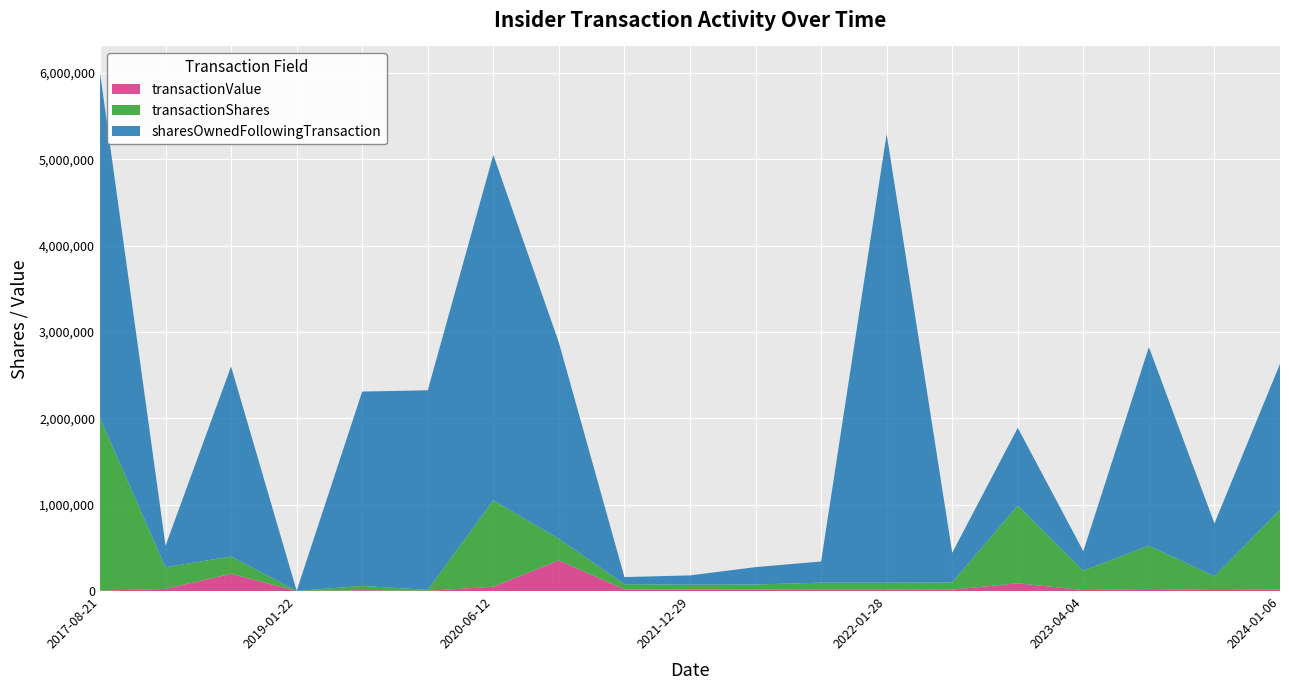

Reading left to right, what are all the values shown in this chart?

transactionShares: 2000000	250000	200000	1000	50000	11000	1000000	250000	60000	57291	59027	80566	80566	83007	900000	225000	500000	160714	920000
transactionValue: 5000	25000	200000	650	9500	2585	50000	355000	19800	16500	17000	16500	16500	17000	90000	11250	25000	11250	18400
sharesOwnedFollowingTransaction: 4000000	250000	2200000	1000	2250000	2311000	4000000	2272000	82000	107291	201027	245148	5195148	343061	900000	225000	2300000	610714	1691428